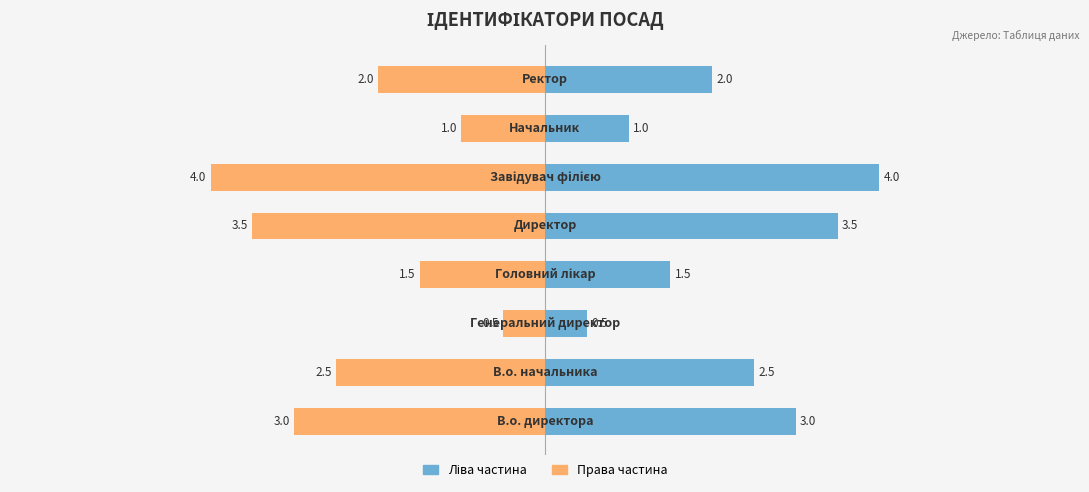

The Ліва частина series shows 1.5 at 3. True or false?

True